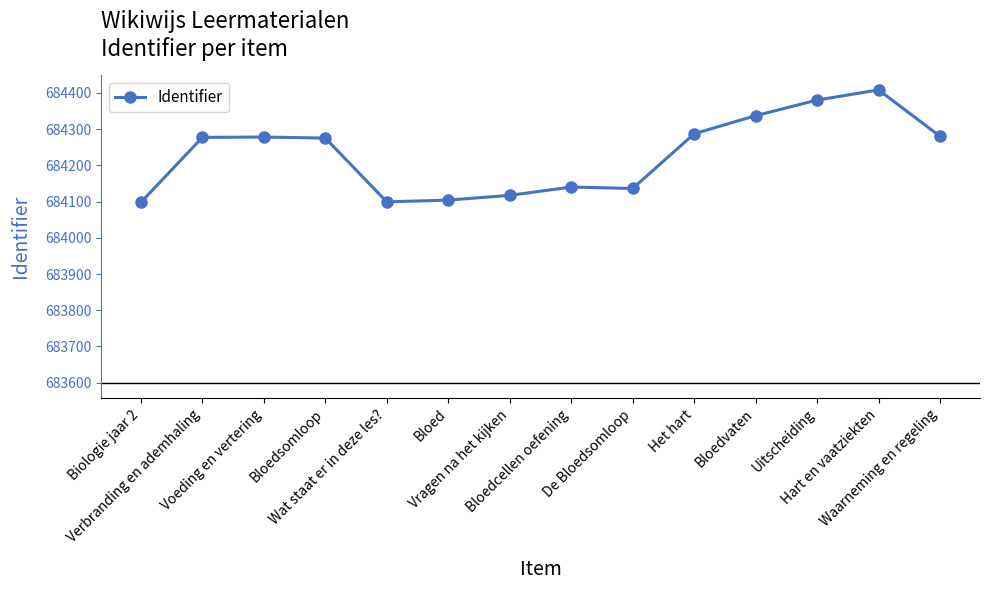

Which has a higher value, Bloedsomloop or Biologie jaar 2?

Bloedsomloop